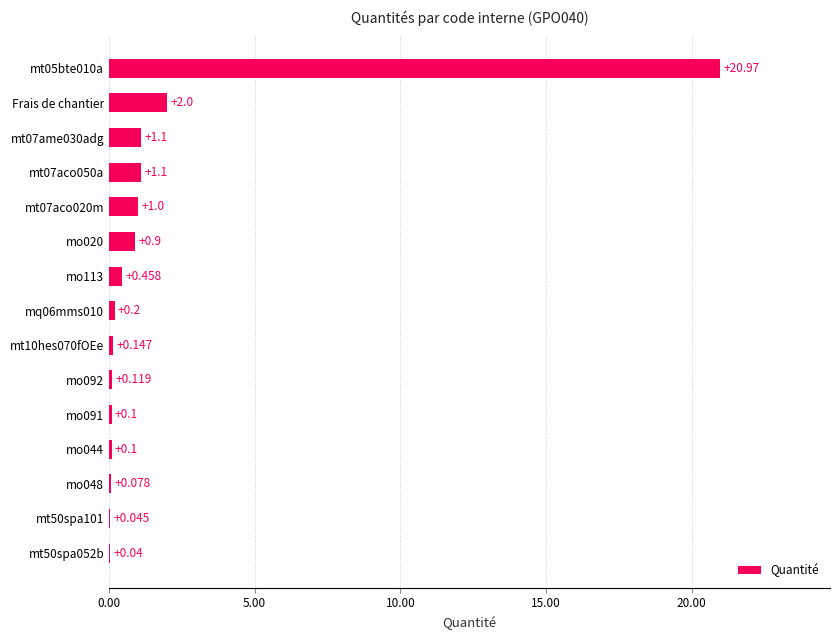

Which has a higher value, mt07aco050a or Frais de chantier?

Frais de chantier